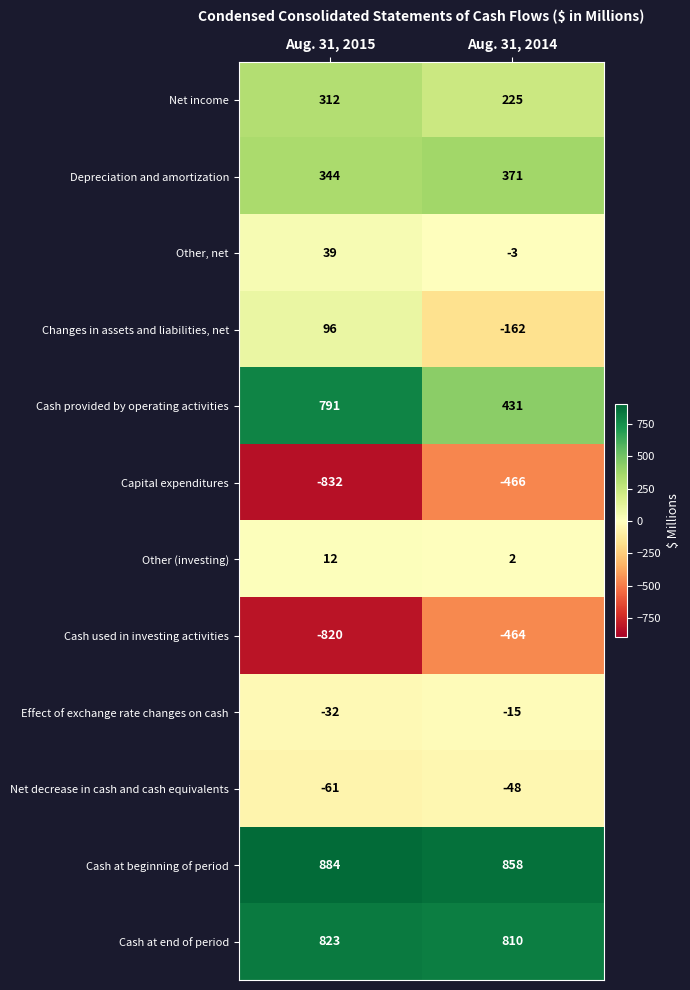

Between Aug. 31, 2015 and Aug. 31, 2014, which series saw the biggest shift?

Capital expenditures